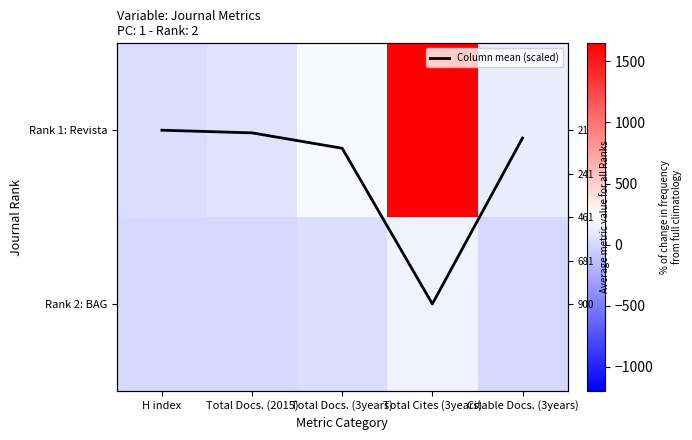

Count the number of categories in the chart.

5